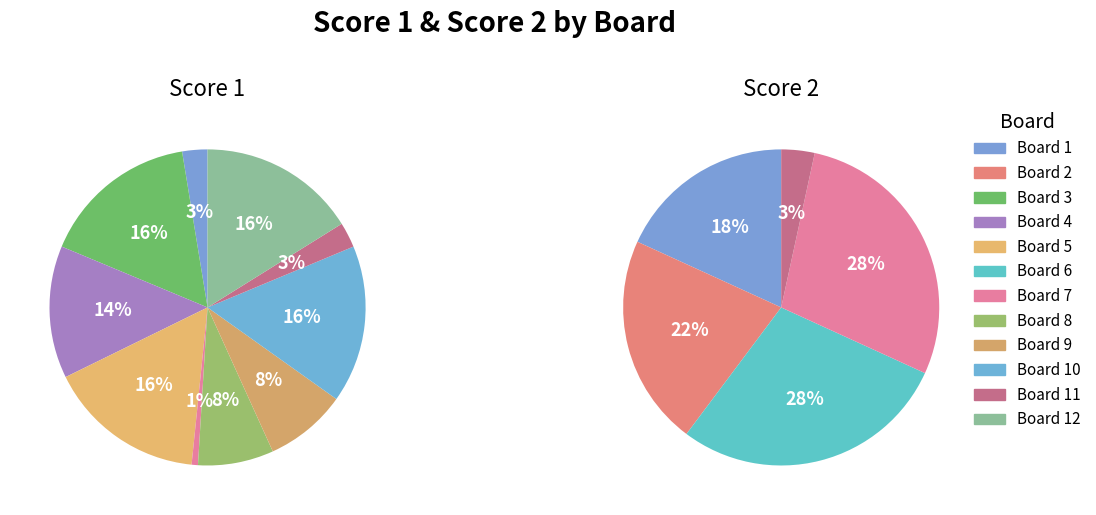

Is there any slice that represents more than half of the pie?

No